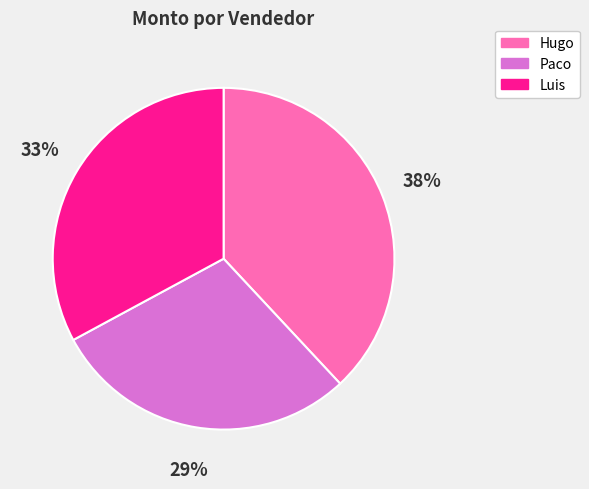

The Hugo slice represents 38% of the pie. True or false?

True